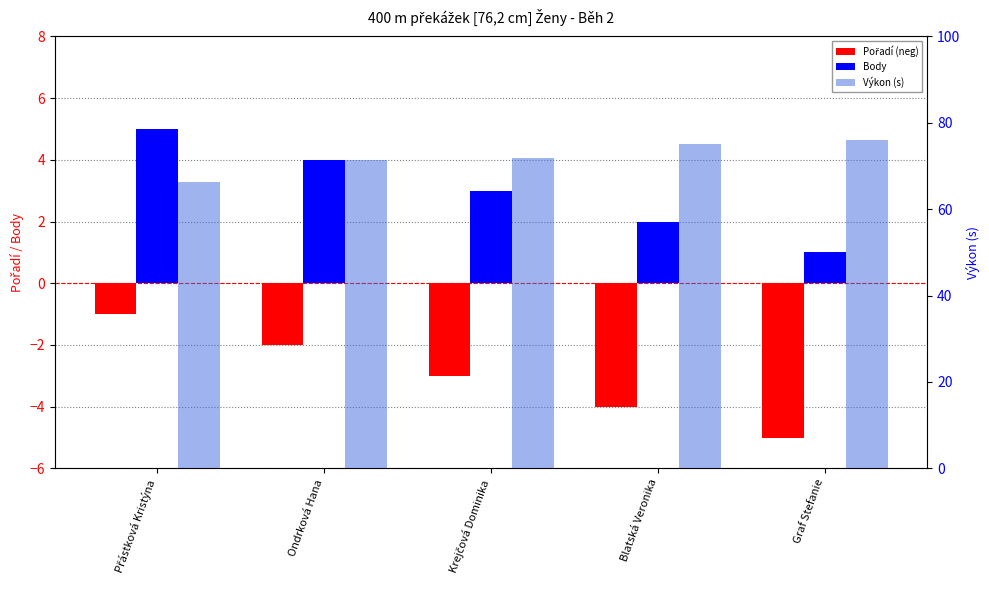

What is the greatest value displayed?

76.0